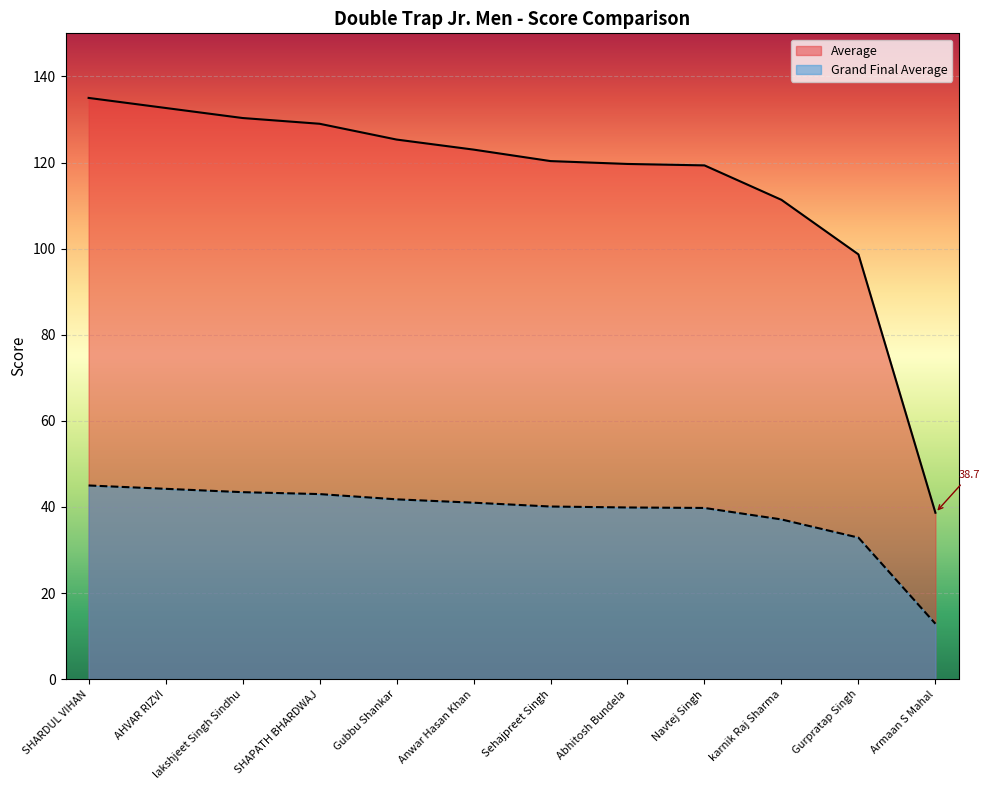

Does the chart display data point markers on the line(s)?

No